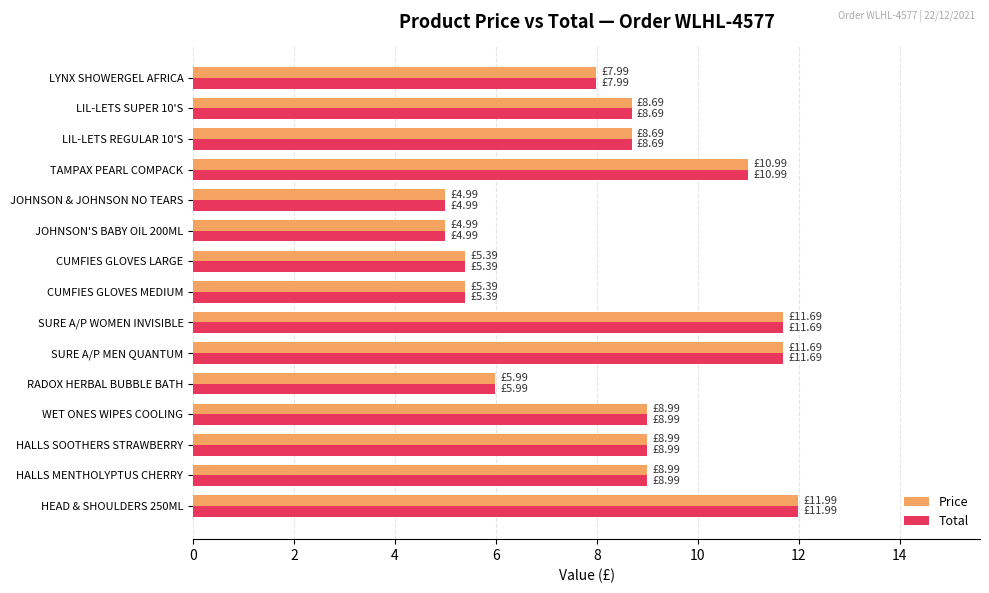

Count the number of data series in this chart.

2